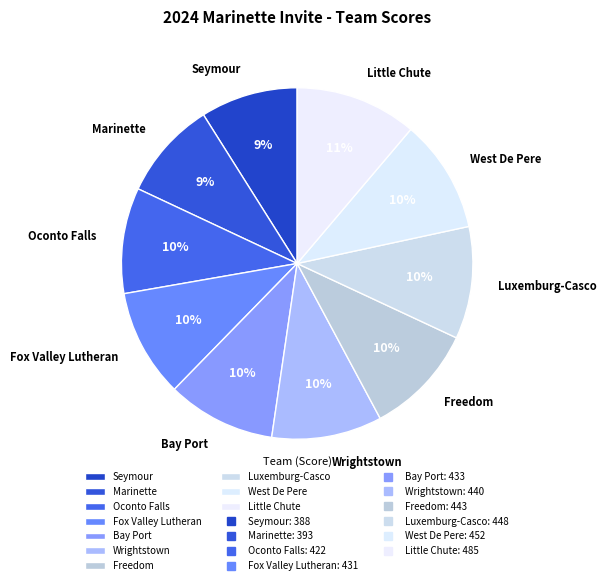

Which category has the biggest portion of the pie?

Little Chute